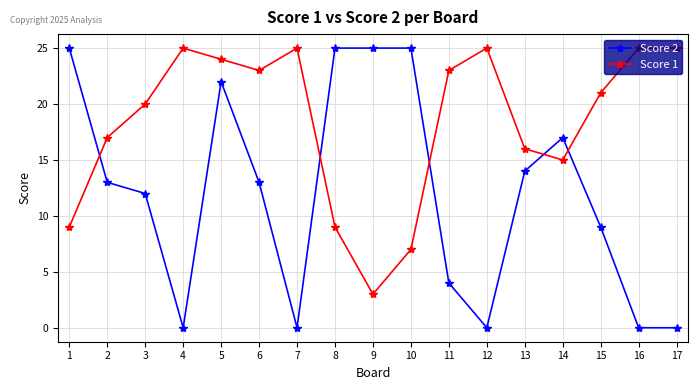

True or false: Score 2 and Score 1 intersect in this chart.

True